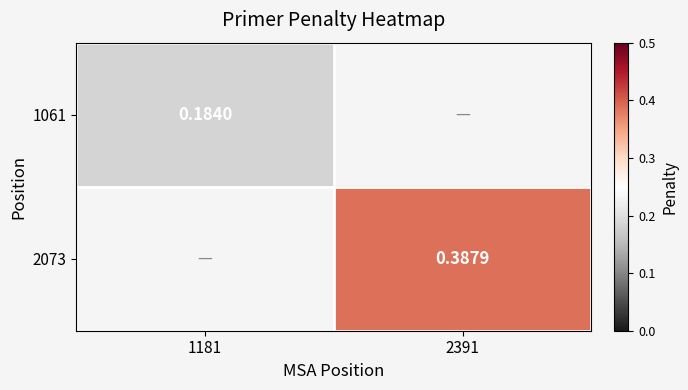

Is the value of 1061 at 1181 greater than the value of 2073 at 2391?

No